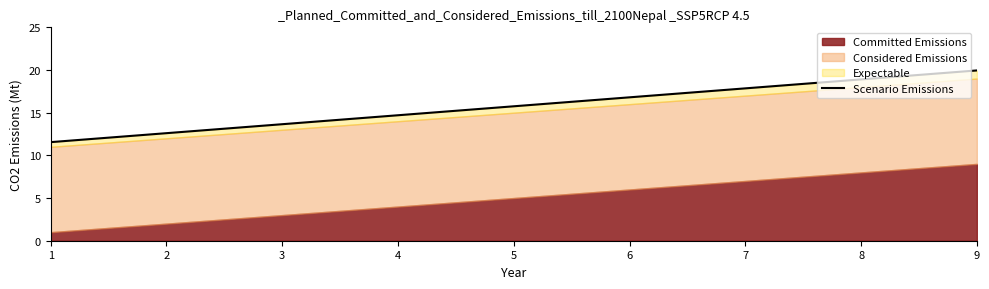

The chart shows a value of 15.8 at 5. True or false?

True